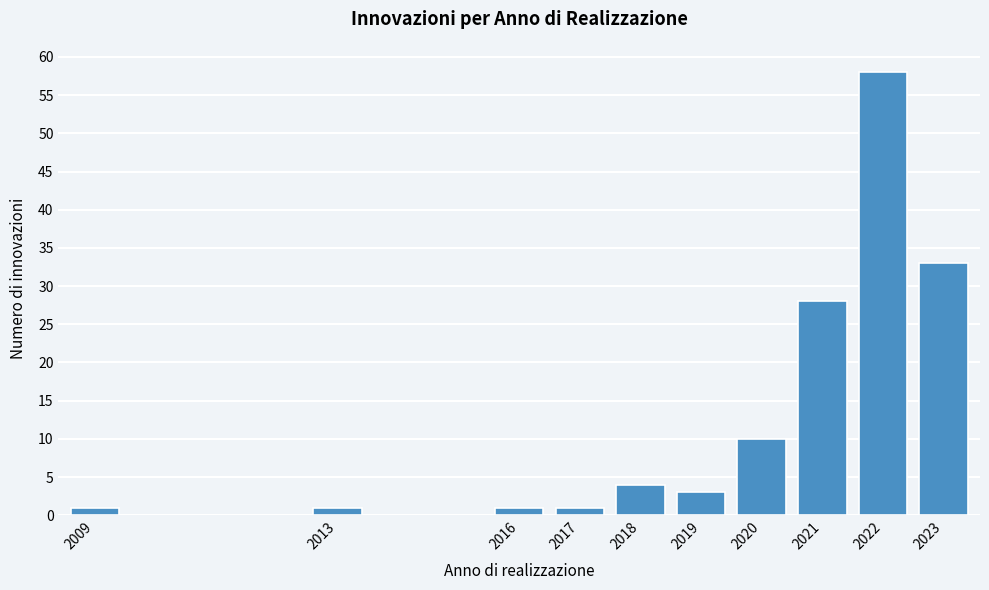

Reading right to left, list all the values displayed in this chart.

2023=33	2022=58	2021=28	2020=10	2019=3	2018=4	2017=1	2016=1	2013=1	2009=1